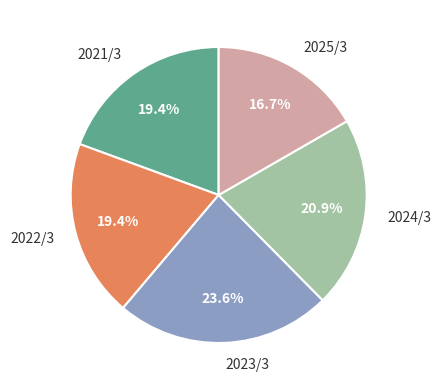

What is the largest slice in the pie chart?

2023/3